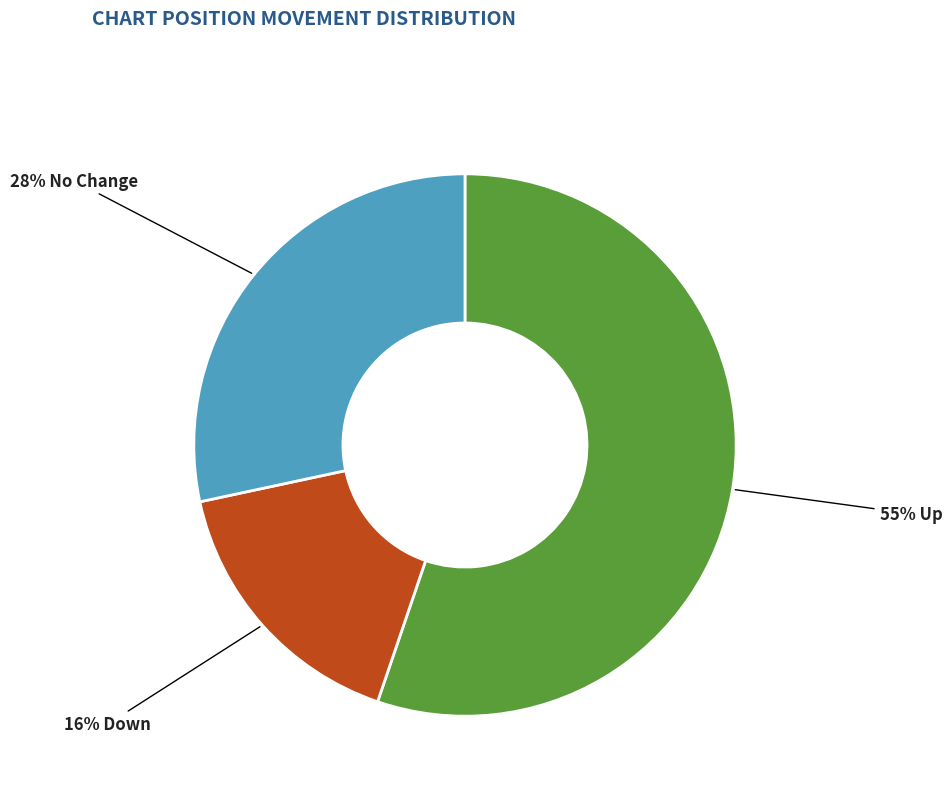

To the nearest percent, what is the average slice percentage?

33%